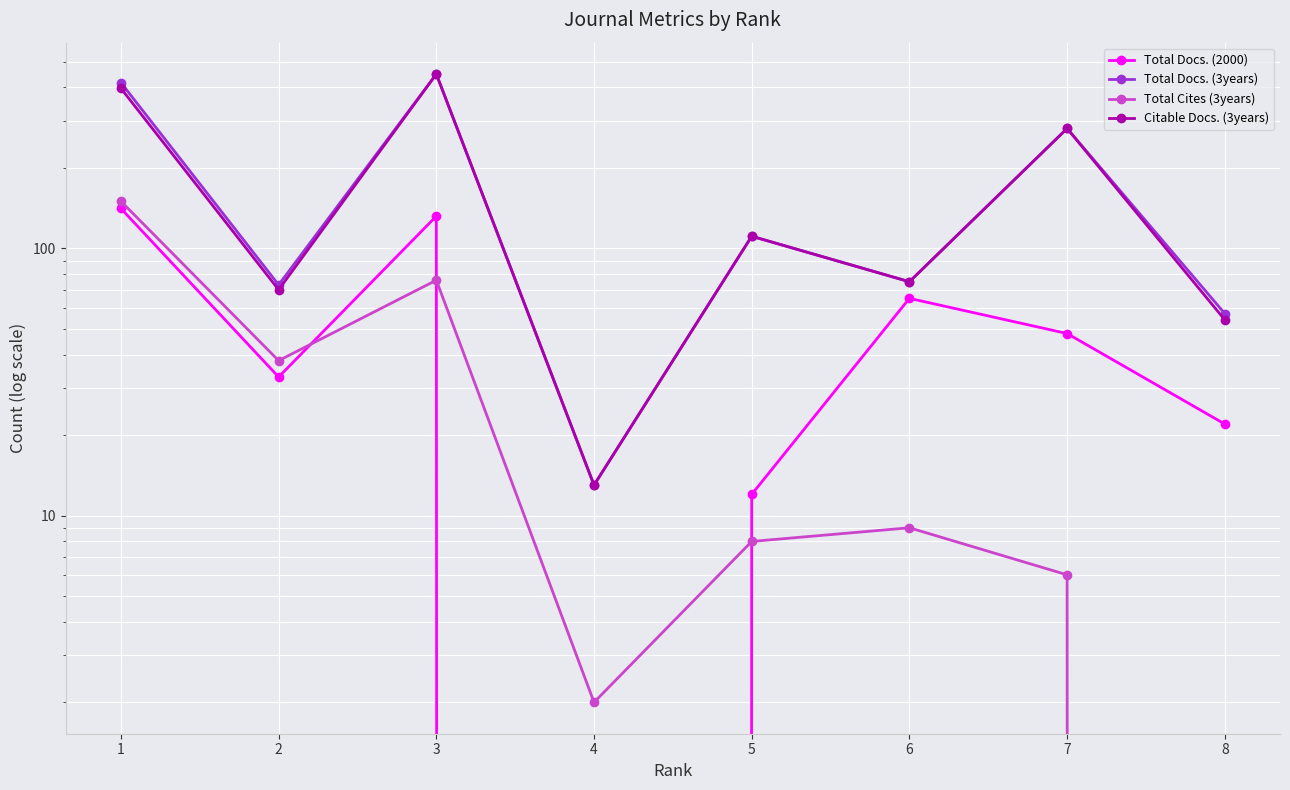

Between 1 and 5, which series saw the biggest shift?

Total Docs. (3years)